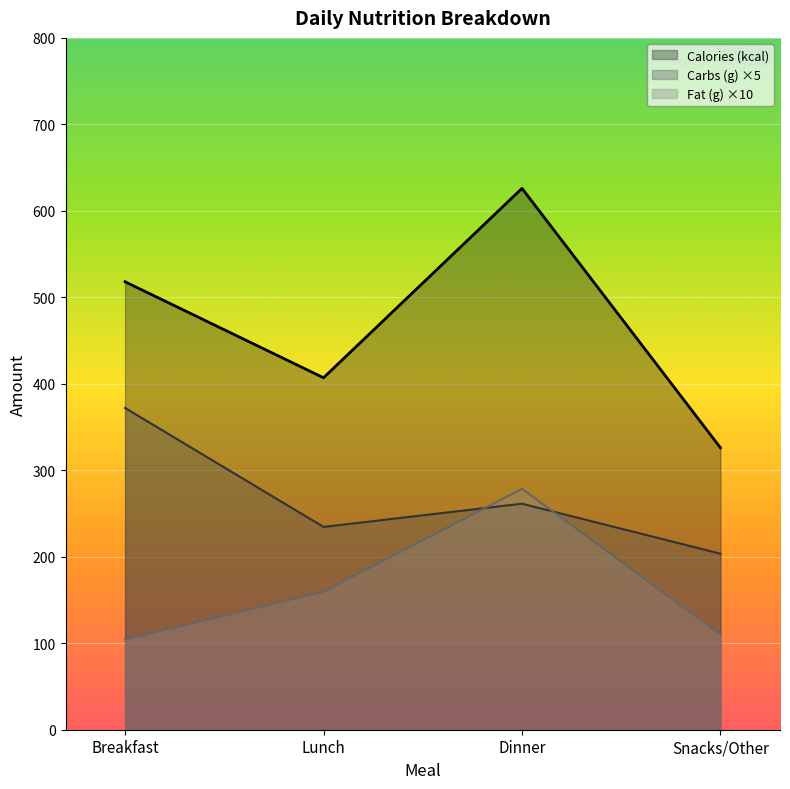

Rank the series at Dinner from lowest to highest value.

Carbs (g) ×5, Fat (g) ×10, Calories (kcal)